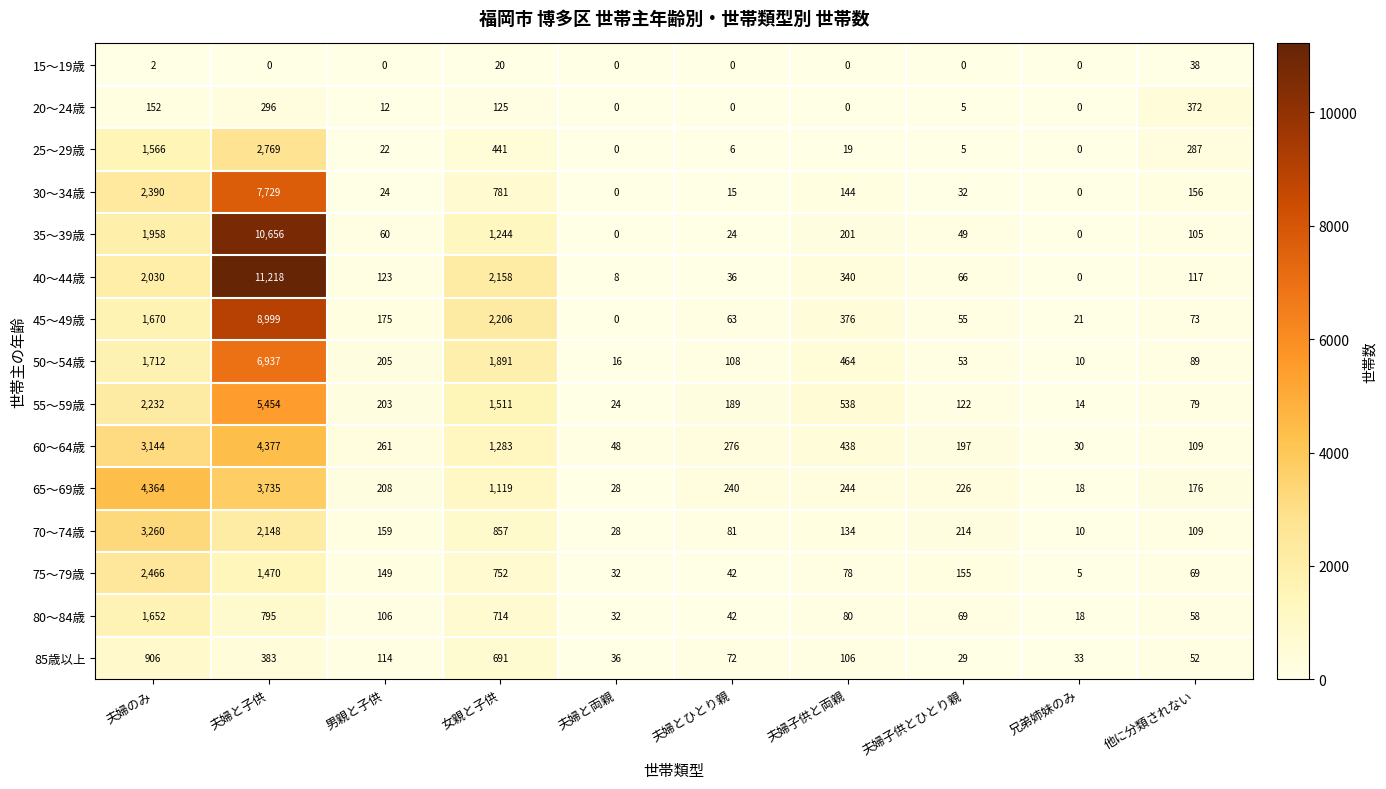

Count the number of data series in this chart.

15